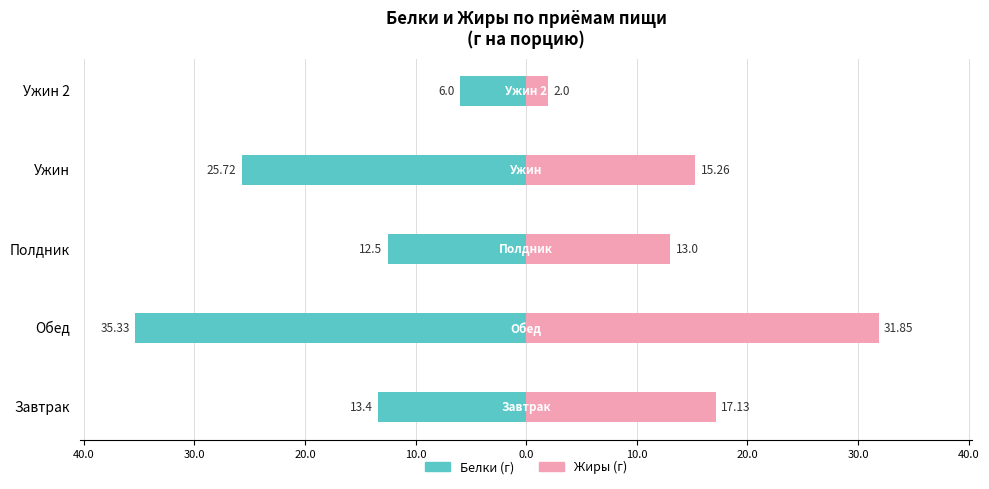

Reading left to right, transcribe all the data shown in this chart.

Белки (г): -13.4	-35.3	-12.5	-25.7	-6.0
Жиры (г): 17.1	31.9	13.0	15.3	2.0